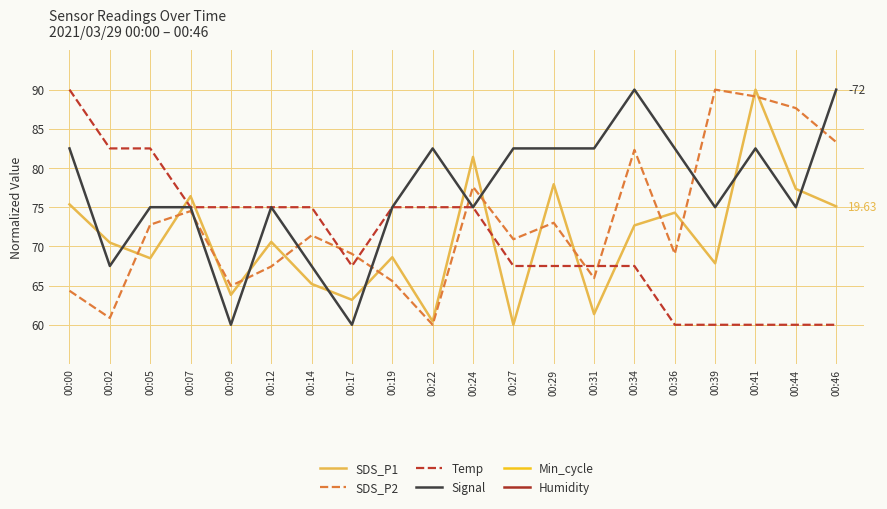

Reading left to right, what are all the values shown in this chart?

SDS_P1: 75.4	70.5	68.5	76.4	63.8	70.6	65.2	63.2	68.6	60.4	81.4	60.0	77.9	61.4	72.7	74.3	67.8	90.0	77.3	75.1
SDS_P2: 64.3	60.9	72.8	74.5	65.0	67.4	71.4	69.0	65.6	60.0	77.6	70.9	73.0	66.0	82.3	69.0	90.0	89.1	87.6	83.3
Temp: 90.0	82.5	82.5	75.0	75.0	75.0	75.0	67.5	75.0	75.0	75.0	67.5	67.5	67.5	67.5	60.0	60.0	60.0	60.0	60.0
Signal: 82.5	67.5	75.0	75.0	60.0	75.0	67.5	60.0	75.0	82.5	75.0	82.5	82.5	82.5	90.0	82.5	75.0	82.5	75.0	90.0
Min_cycle: 50.0	50.0	50.0	50.0	50.0	50.0	50.0	50.0	50.0	50.0	50.0	50.0	50.0	50.0	50.0	50.0	50.0	50.0	50.0	50.0
Humidity: 50.0	50.0	50.0	50.0	50.0	50.0	50.0	50.0	50.0	50.0	50.0	50.0	50.0	50.0	50.0	50.0	50.0	50.0	50.0	50.0